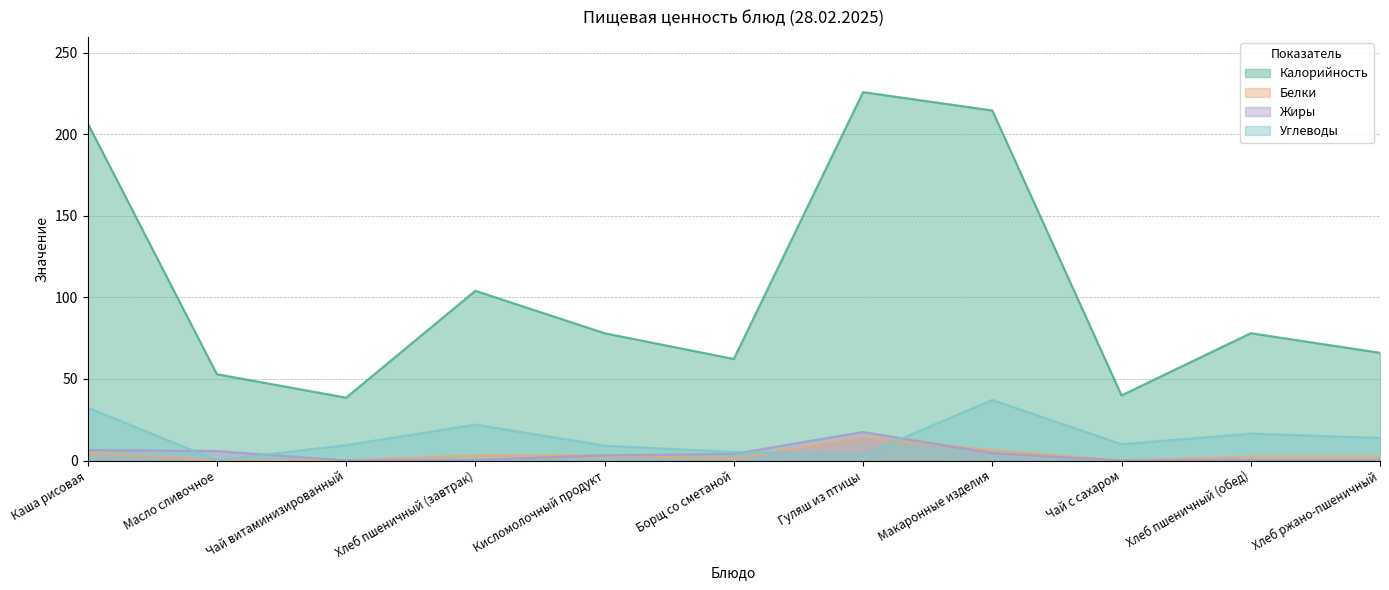

The Калорийность series shows 94.6 at Хлеб ржано-пшеничный. True or false?

False